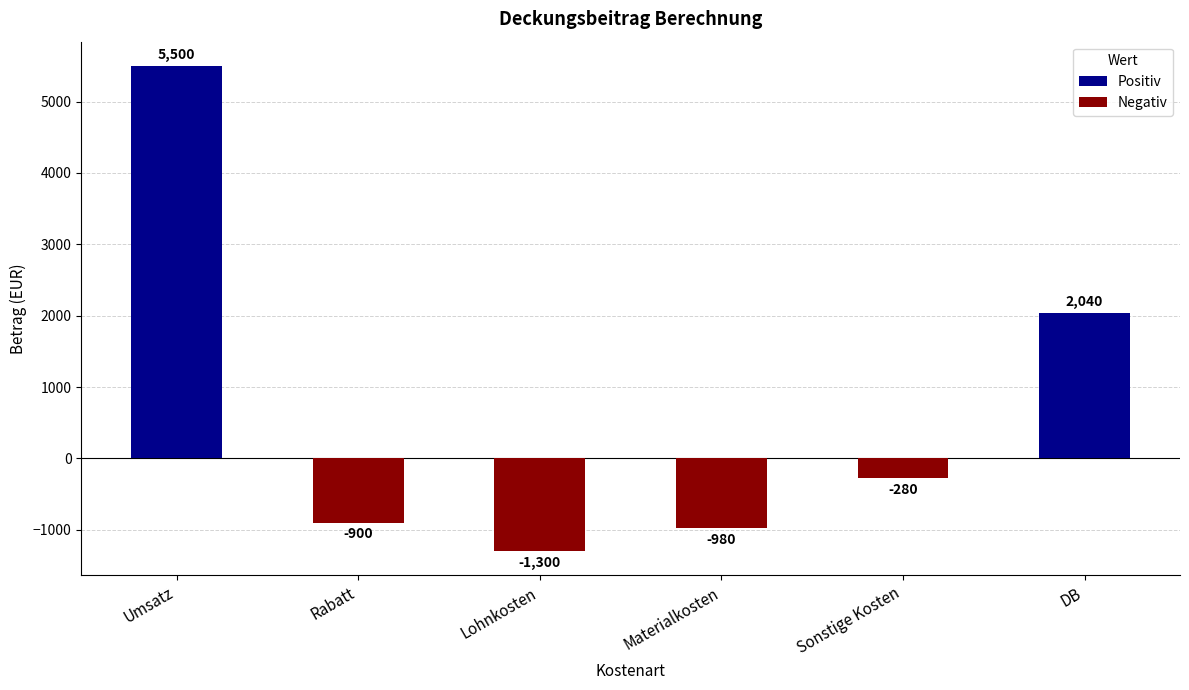

How many series are shown in this chart?

1